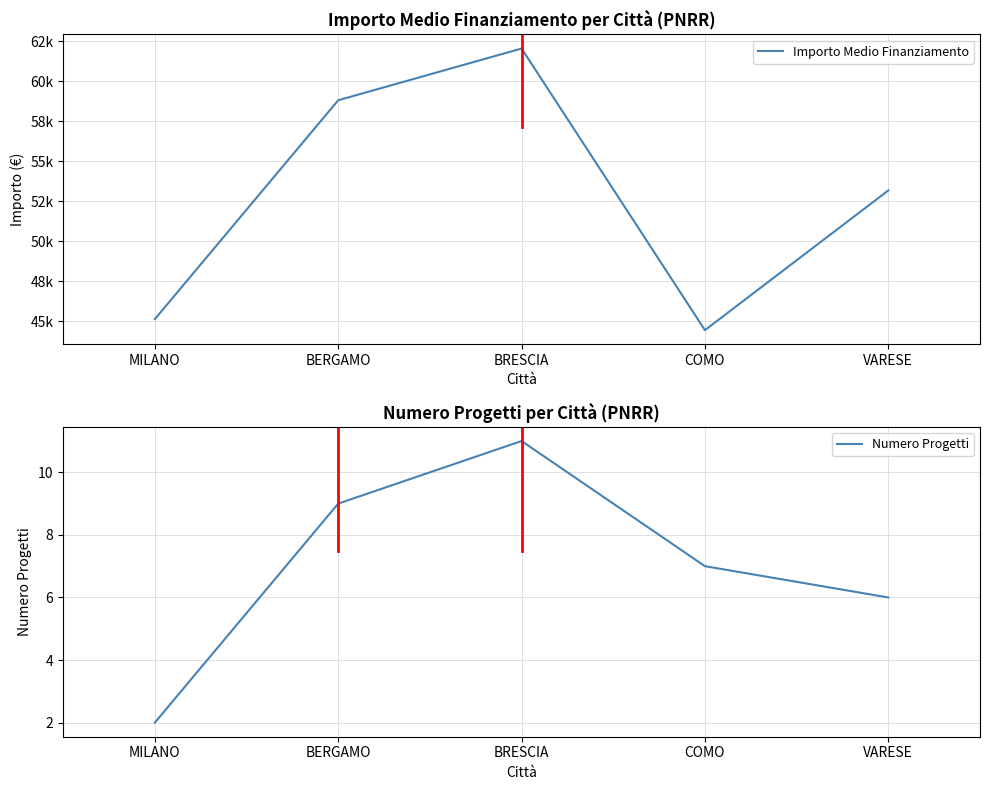

At which category does the chart reach its peak across all series?

BRESCIA